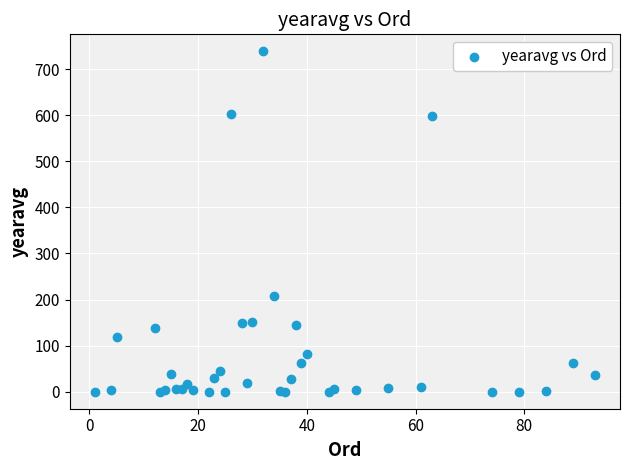

What Y value in the scatter plot is closest to 369?

206.6